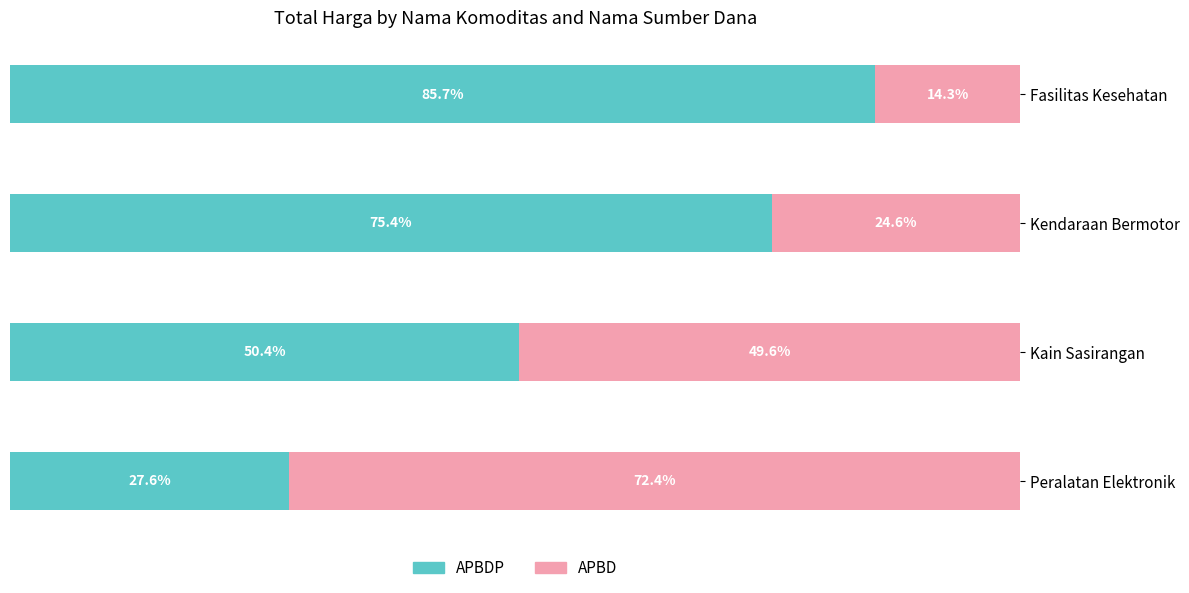

What are all the series names shown in the legend?

APBDP, APBD